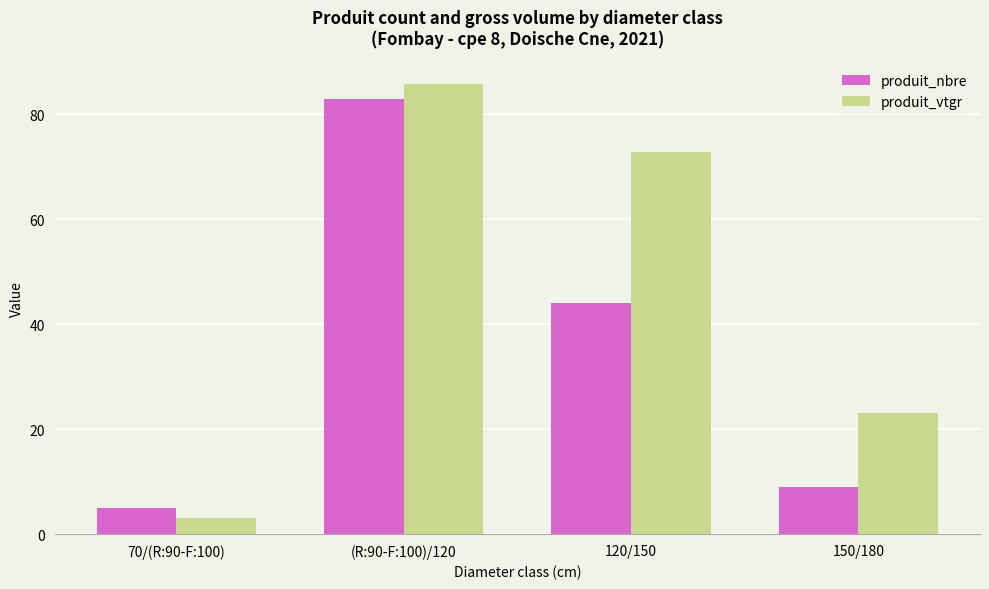

Reading left to right, extract all data points from this chart.

produit_nbre: 70/(R:90-F:100)=5.0	(R:90-F:100)/120=83.0	120/150=44.0	150/180=9.0
produit_vtgr: 70/(R:90-F:100)=3.0	(R:90-F:100)/120=85.9	120/150=72.9	150/180=23.2